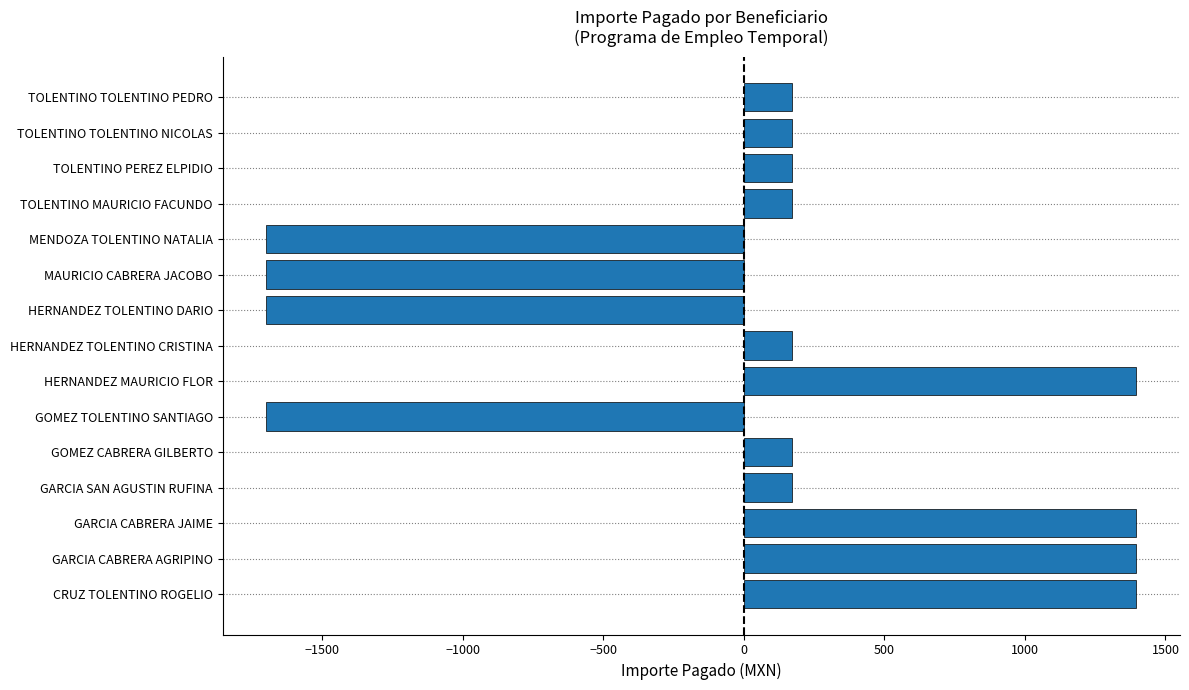

What is the ratio of the value at GARCIA SAN AGUSTIN RUFINA to the value at HERNANDEZ TOLENTINO CRISTINA?

1.0